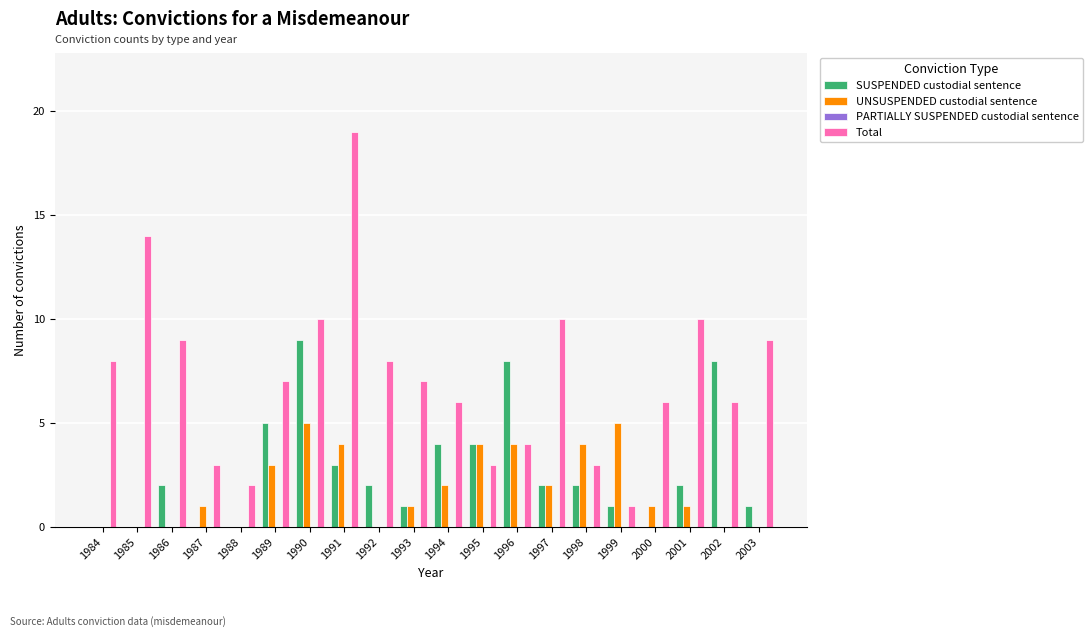

At which category is the sum across all series the highest?

1991